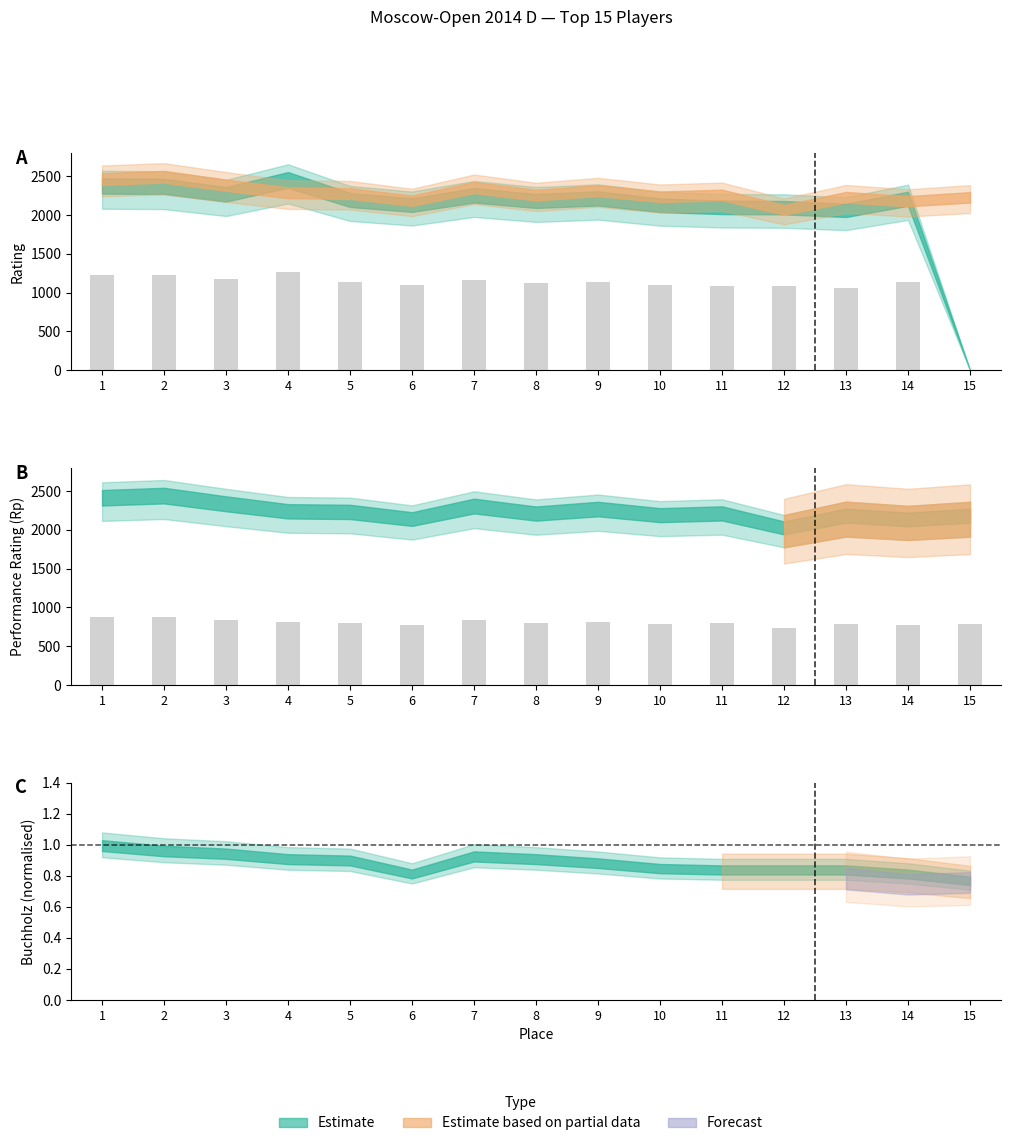

How many values in Rating are above zero?

14